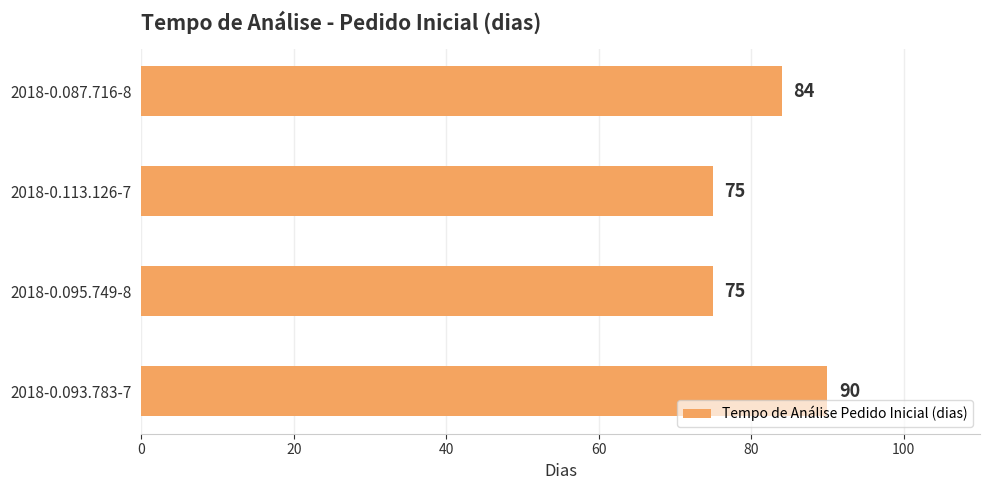

Count the values in the range 75 to 90.

4